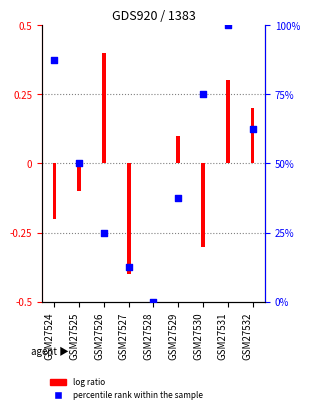

At which category is the sum across all series the highest?

GSM27531